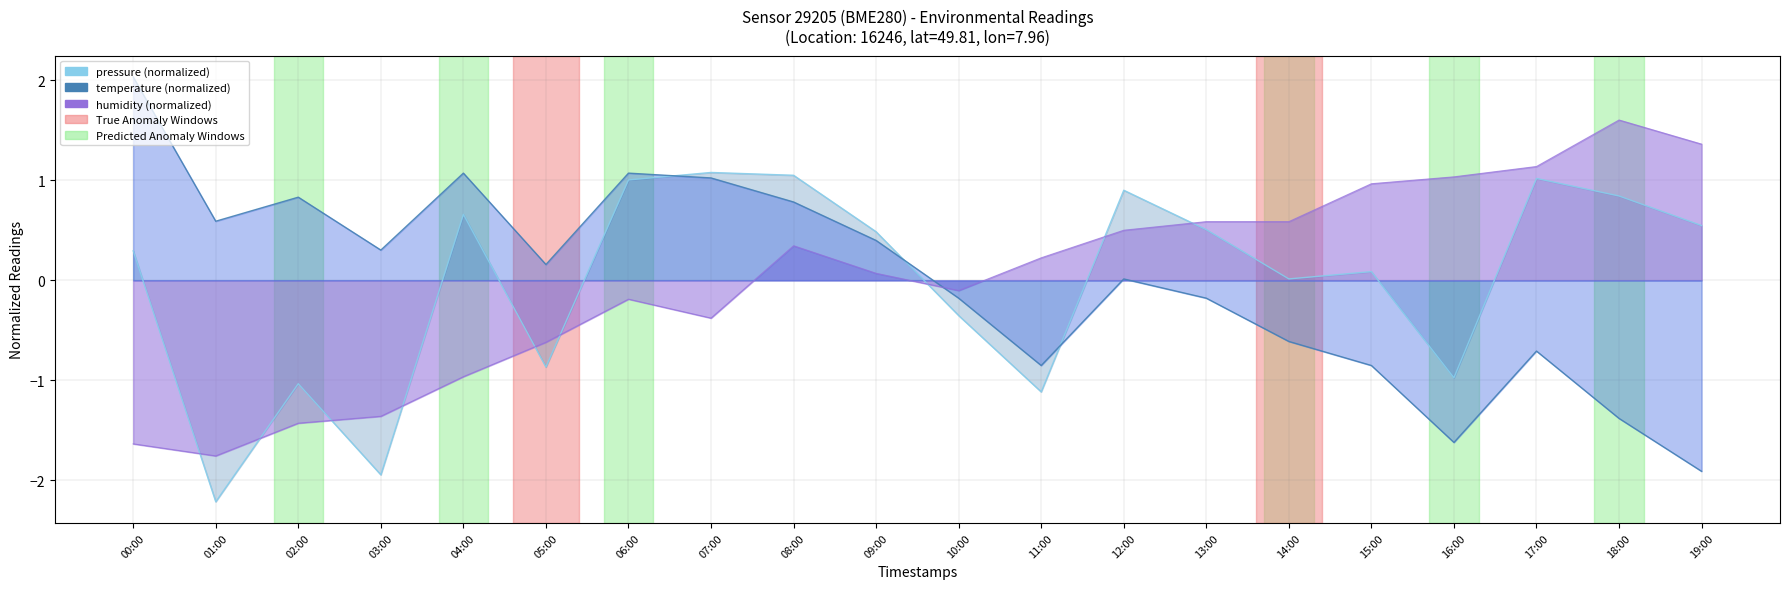

How many values in the pressure series are below 0?

7